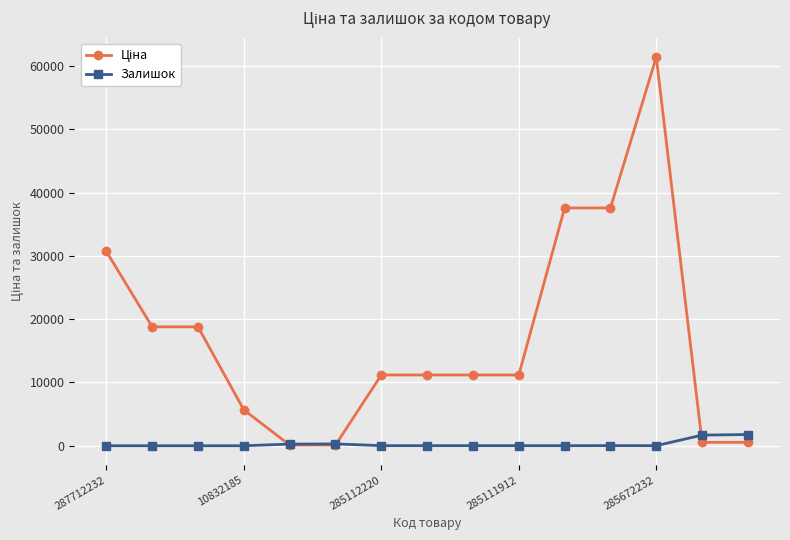

Reading left to right, extract all data points from this chart.

Ціна: 30717.1	18796.8	18796.8	5673.8	114.1	114.1	11188.2	11188.2	11188.2	11188.2	37593.6	37593.6	61434.3	539.0	539.0
Залишок: 0.0	0.0	0.0	2.0	260.0	290.0	17.0	17.0	17.0	15.0	12.0	22.0	15.0	1682.0	1774.0